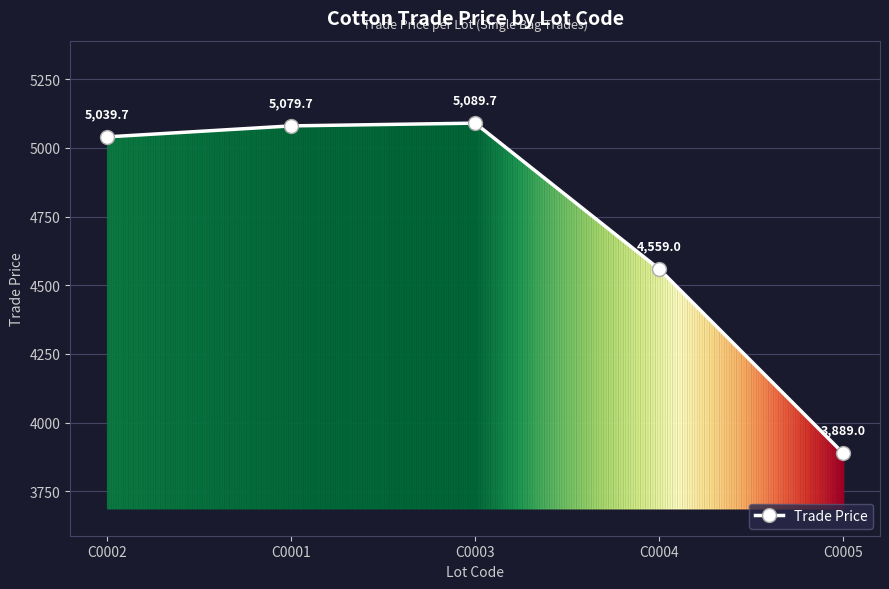

How many lines are shown in the chart?

1